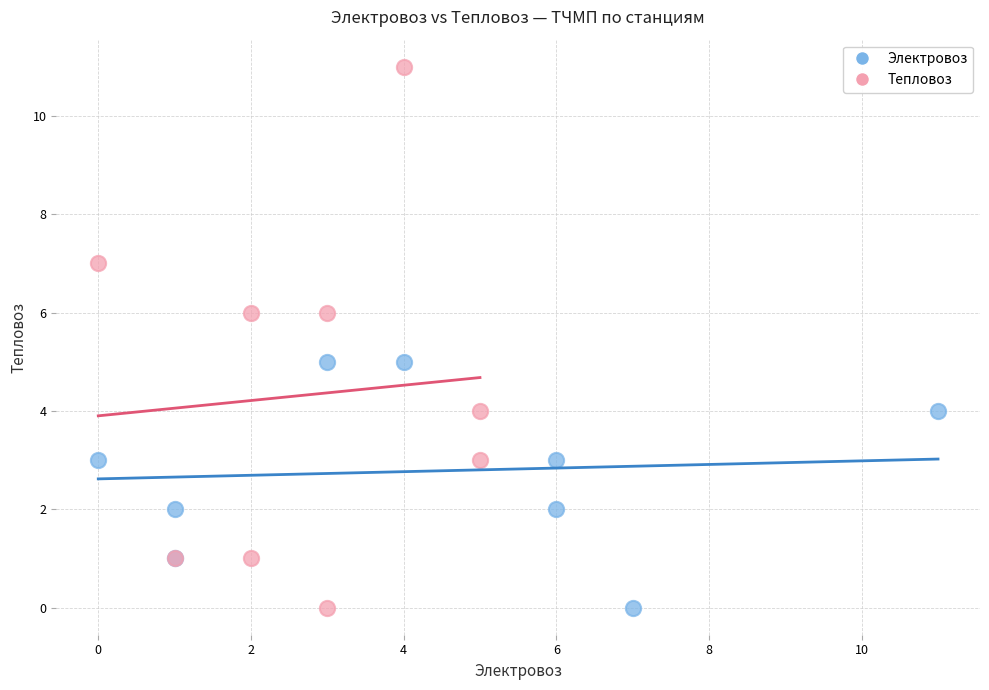

Which series reaches the maximum Y coordinate?

Тепловоз